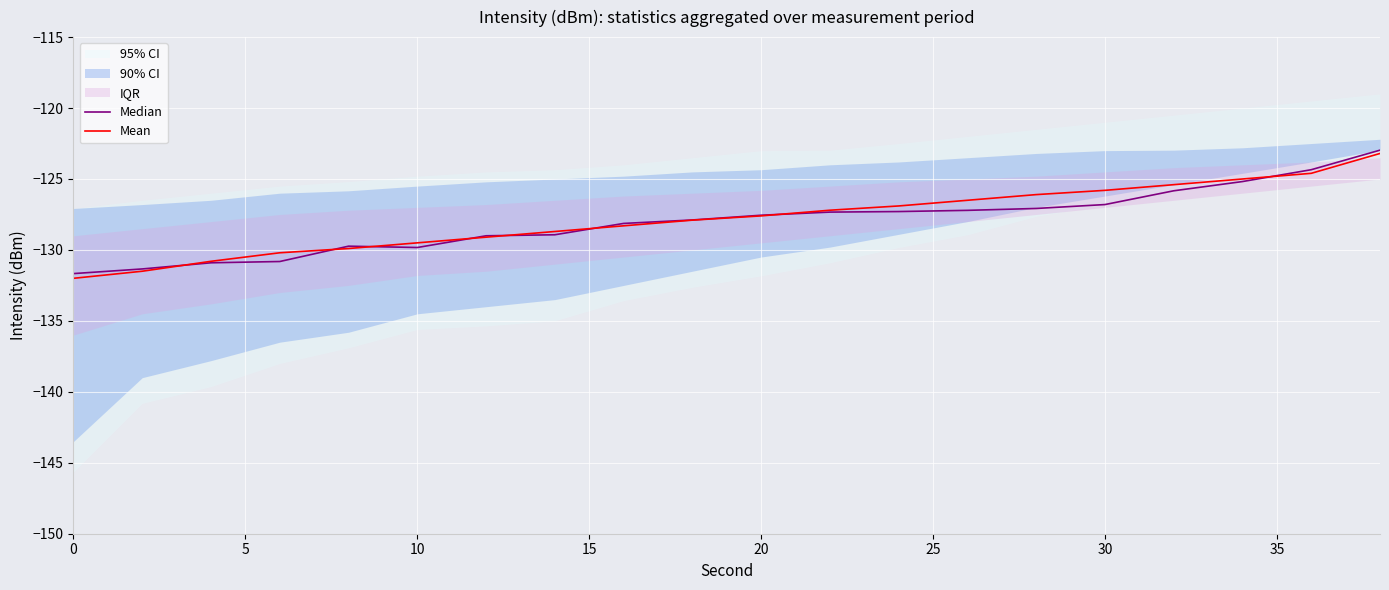

What is the highest value of the Mean series?

-123.2